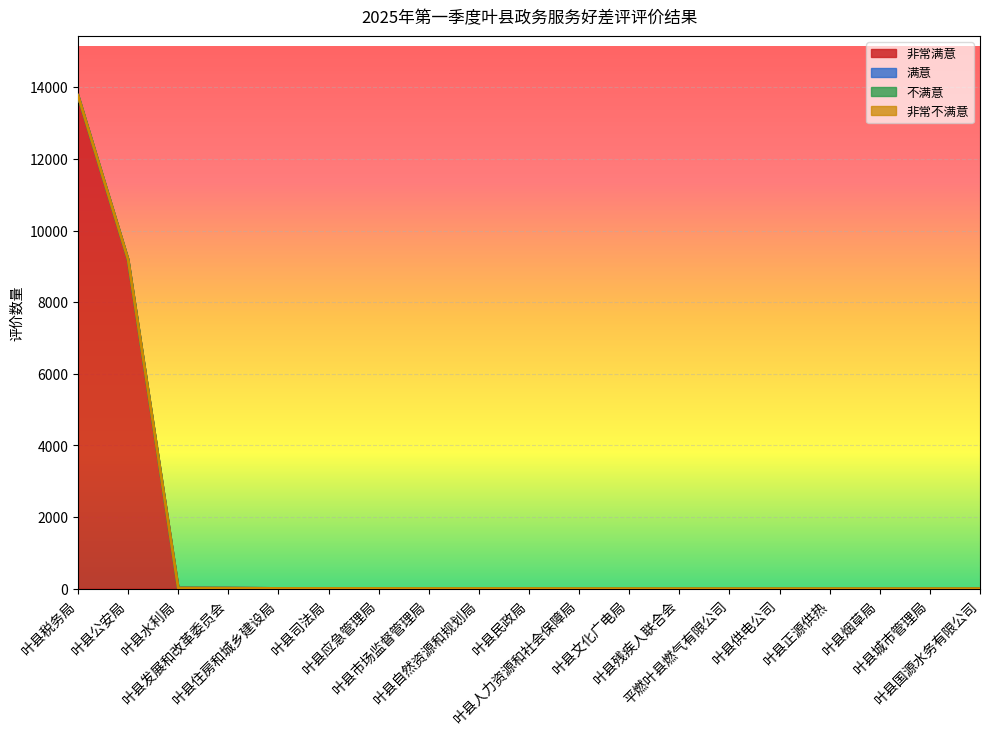

The 非常满意 series shows 21 at 叶县发展和改革委员会. True or false?

False